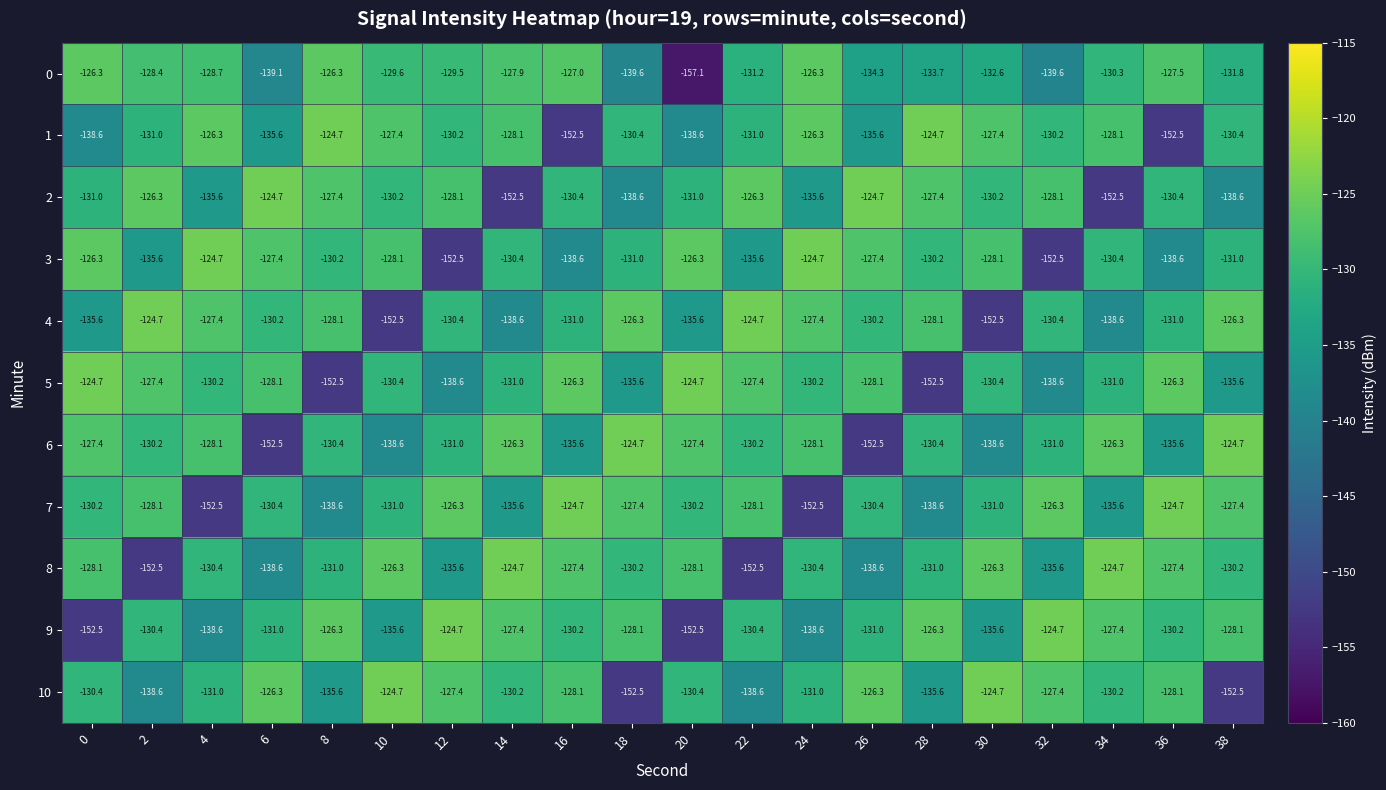

Which series changed the most between 18 and 26?

6